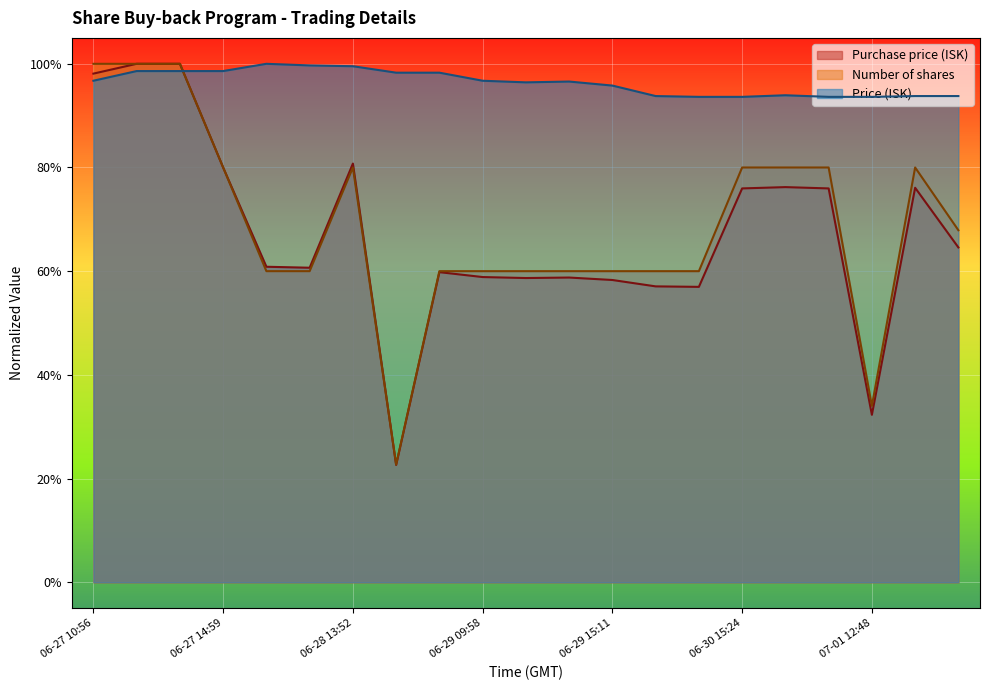

What is the sum of all Purchase price (ISK) values?

14.1